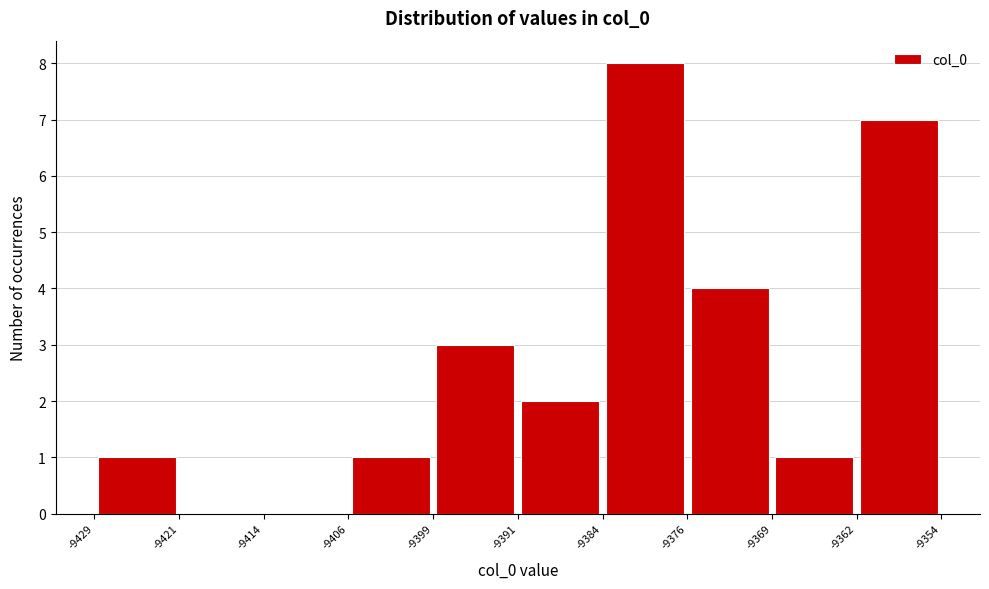

Over which range of the x-axis is the bar tallest?

-9384 to -9376